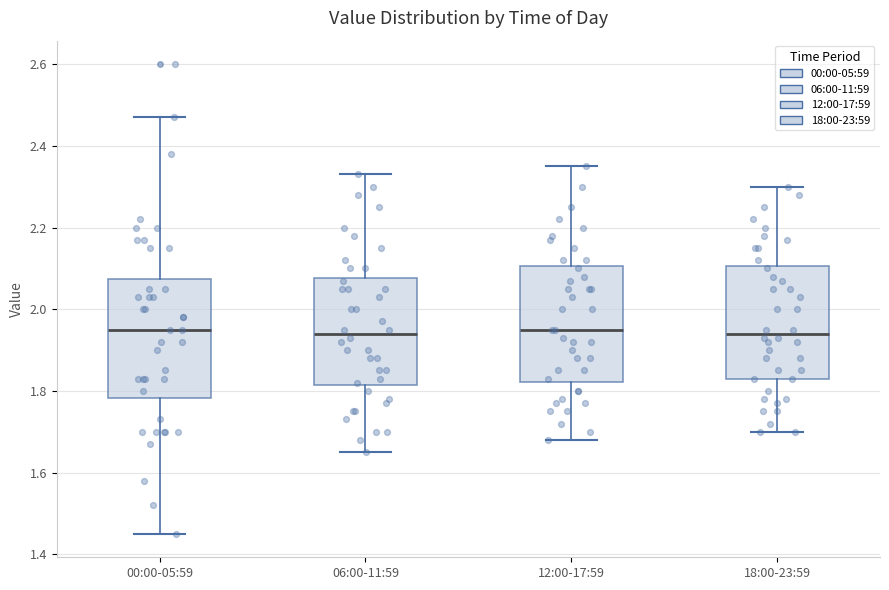

Reading left to right, read every box against the y-axis: the position of its median line, the range the box covers, and the ends of its whiskers. The values are not printed on the chart, so give them approximately, as read against the axis.

00:00-05:59: median 1.96, box 1.78 to 2.08, whiskers 1.46 to 2.48
06:00-11:59: median 1.94, box 1.82 to 2.08, whiskers 1.66 to 2.34
12:00-17:59: median 1.96, box 1.82 to 2.10, whiskers 1.68 to 2.36
18:00-23:59: median 1.94, box 1.84 to 2.10, whiskers 1.70 to 2.30